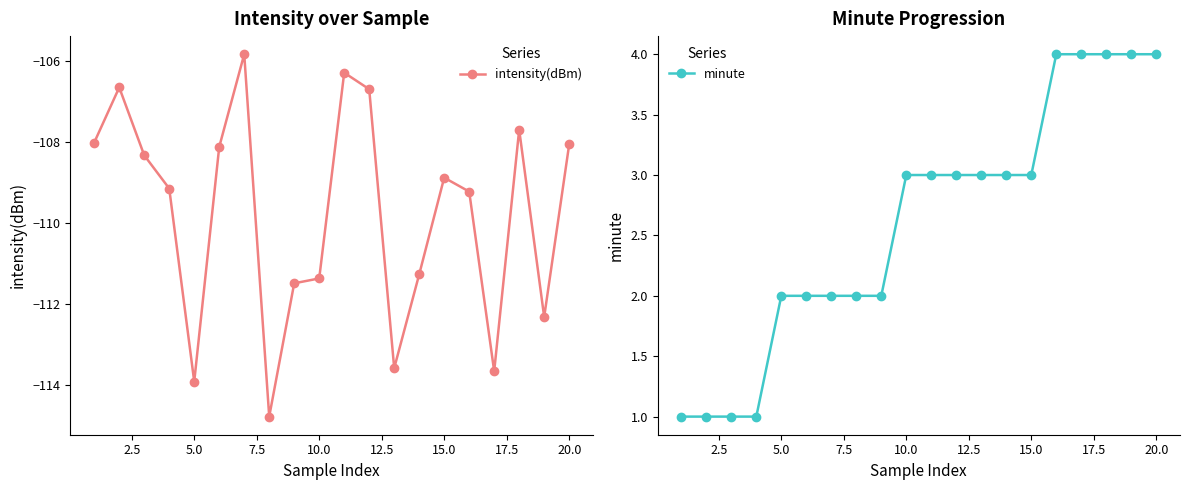

Which series has the largest total across all categories?

minute